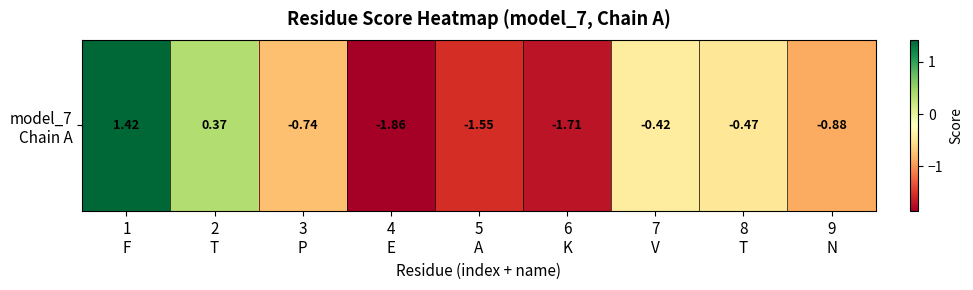

Between 2
T and 5
A, which is larger?

2
T